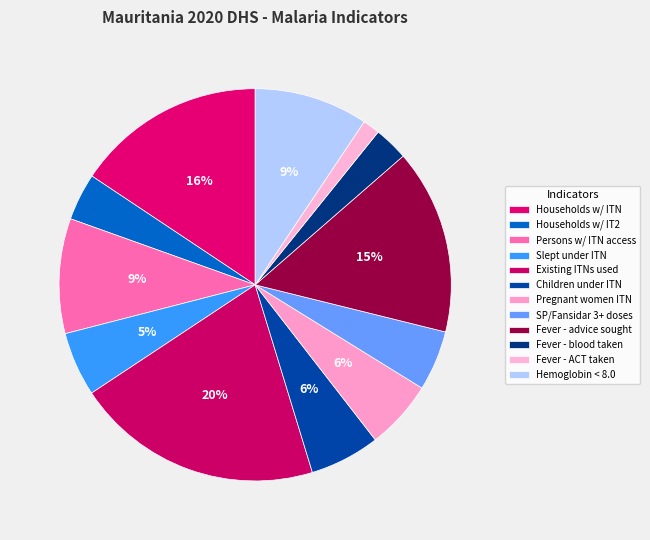

To the nearest percent, what percentage of the pie is Fever - blood taken?

3%